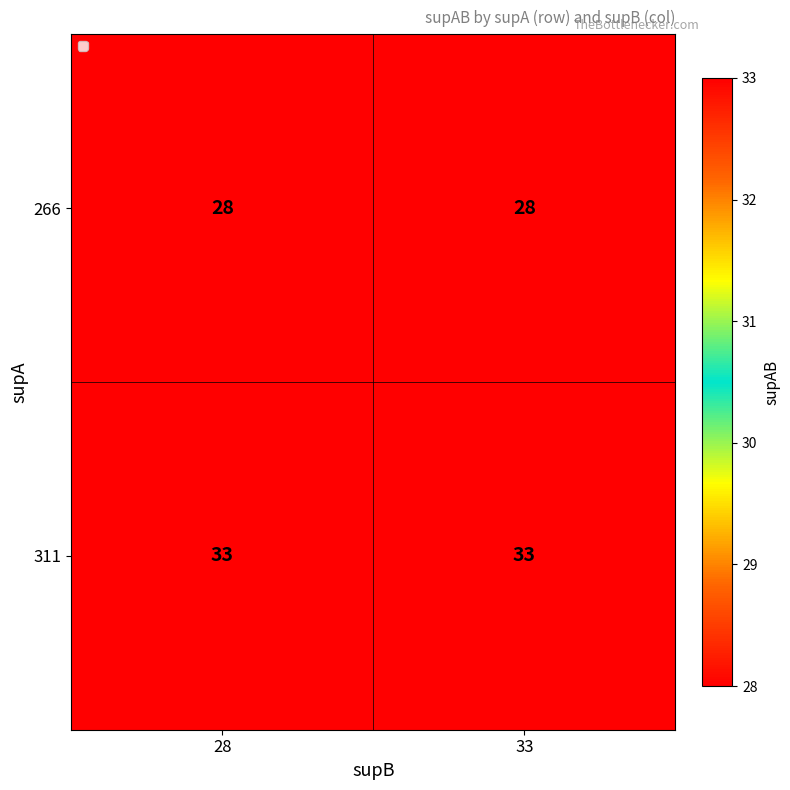

Is it true that 311 equals 20 at 28?

False